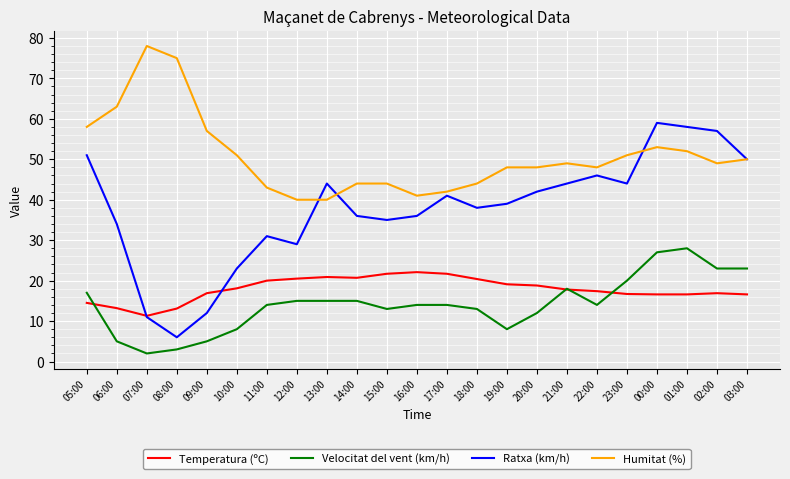

Which series has the largest total across all categories?

Humitat (%)